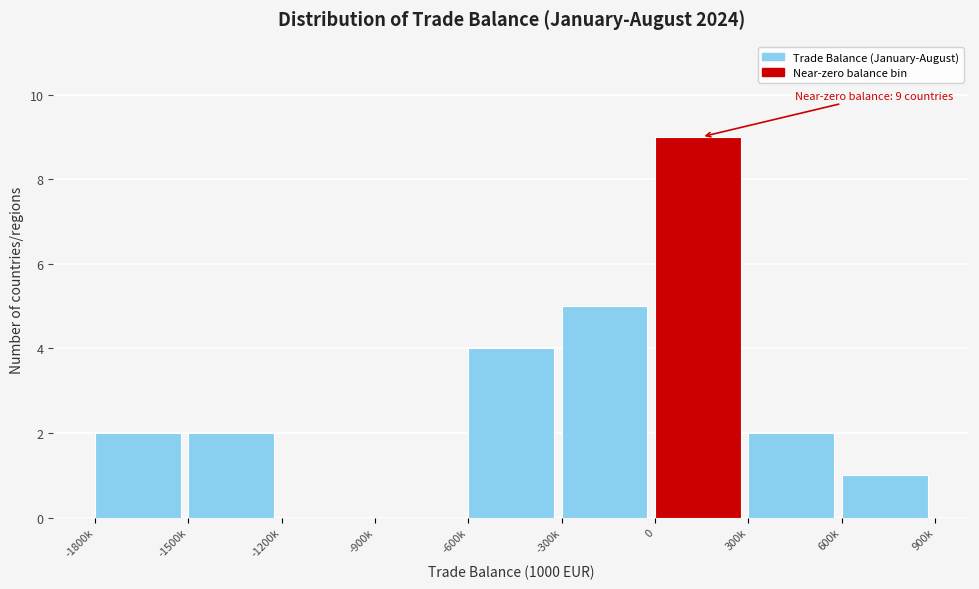

Reading right to left, extract all data points from this chart.

600k=1	300k=2	0=9	-300k=5	-600k=4	-900k=0	-1200k=0	-1500k=2	-1800k=2